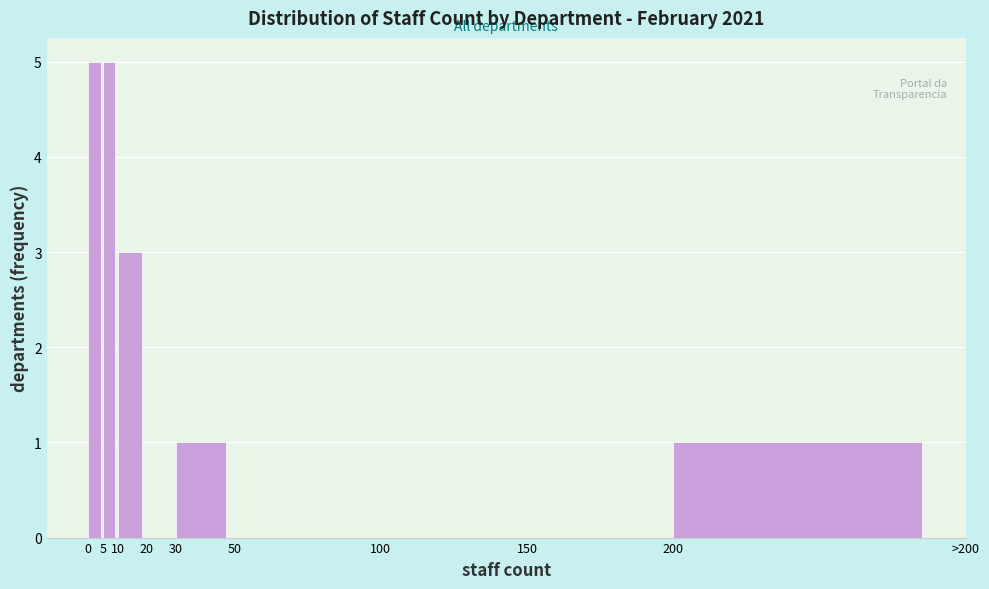

Reading right to left, extract all data points from this chart.

200=1	150=0	100=0	50=0	30=1	20=0	10=3	5=5	0=5